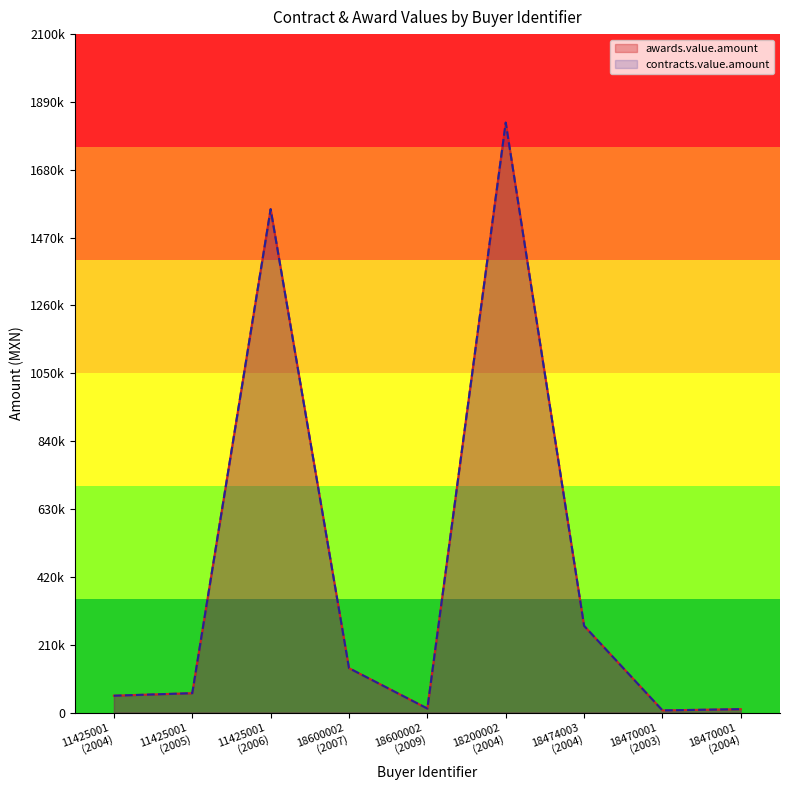

True or false: contracts.value.amount has more than 2 interior local peaks.

False